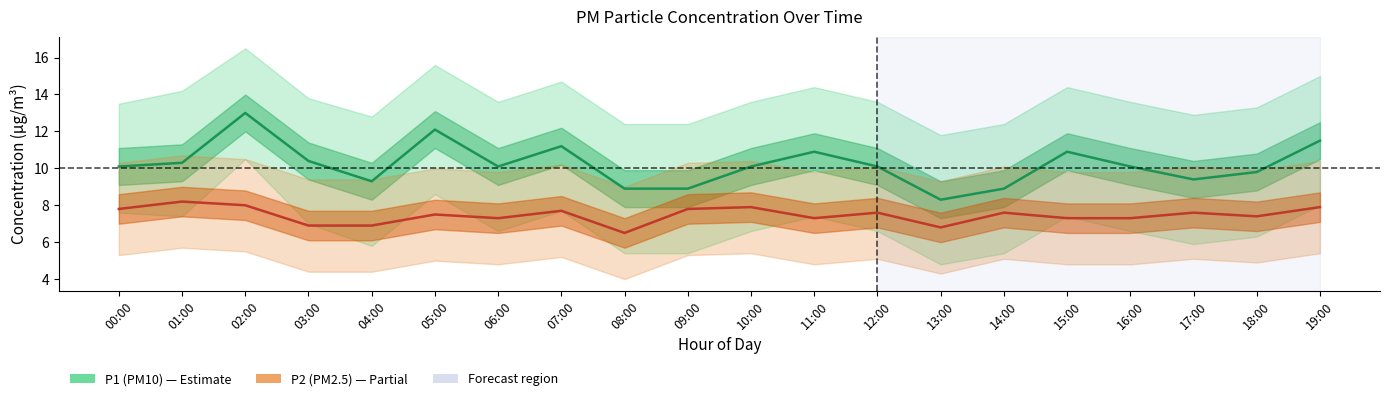

Reading left to right, transcribe all the data shown in this chart.

P1 (PM10): 00:00=10.1	01:00=10.3	02:00=13.0	03:00=10.4	04:00=9.3	05:00=12.1	06:00=10.1	07:00=11.2	08:00=8.9	09:00=8.9	10:00=10.1	11:00=10.9	12:00=10.1	13:00=8.3	14:00=8.9	15:00=10.9	16:00=10.1	17:00=9.4	18:00=9.8	19:00=11.5
P2 (PM2.5): 00:00=7.8	01:00=8.2	02:00=8.0	03:00=6.9	04:00=6.9	05:00=7.5	06:00=7.3	07:00=7.7	08:00=6.5	09:00=7.8	10:00=7.9	11:00=7.3	12:00=7.6	13:00=6.8	14:00=7.6	15:00=7.3	16:00=7.3	17:00=7.6	18:00=7.4	19:00=7.9